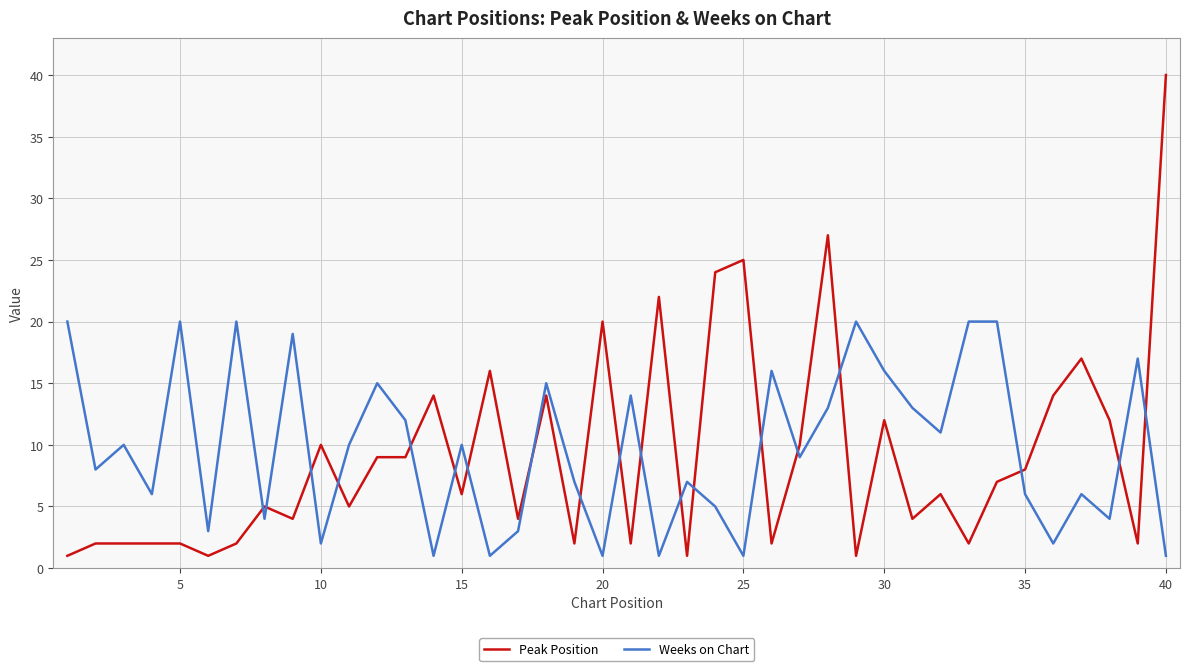

How many interior local valleys does the Weeks on Chart series have?

14